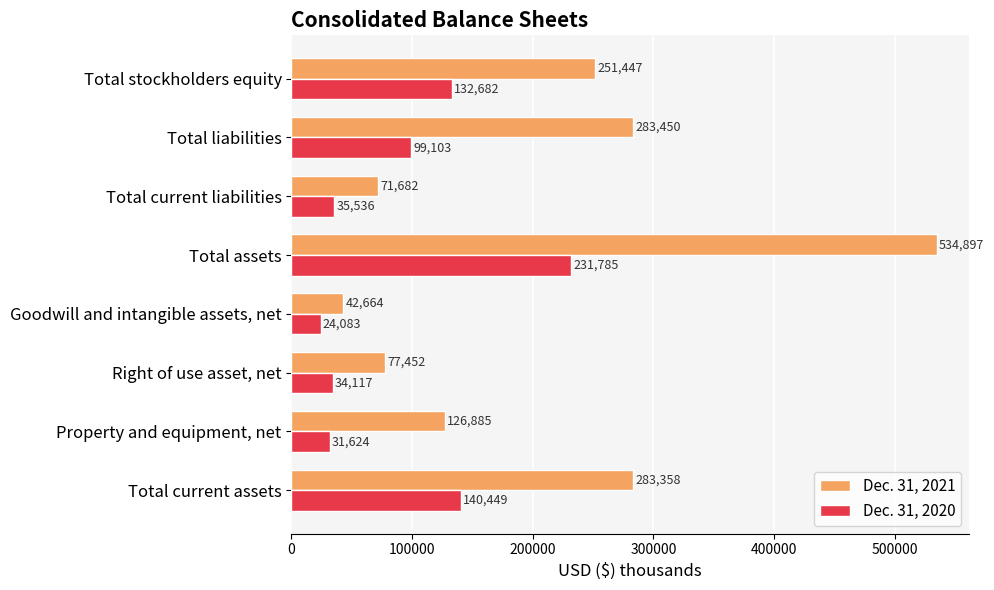

At how many categories does at least one series exceed 527092?

1